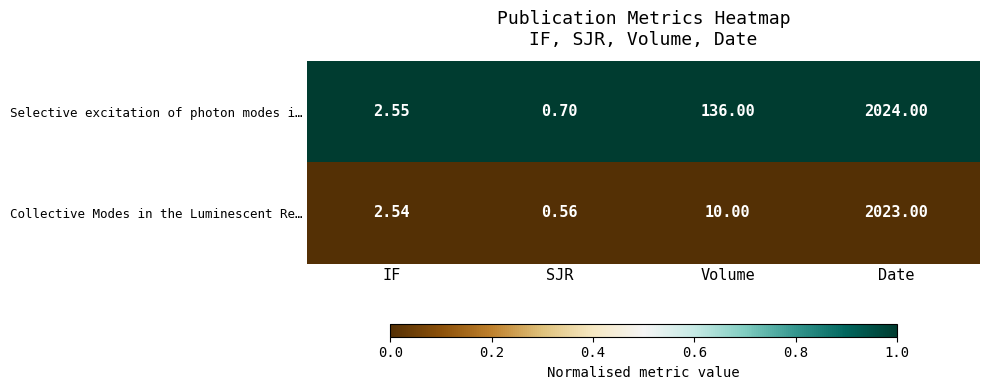

Rank the series at Volume from lowest to highest value.

Collective Modes in the Luminescent Re…, Selective excitation of photon modes i…